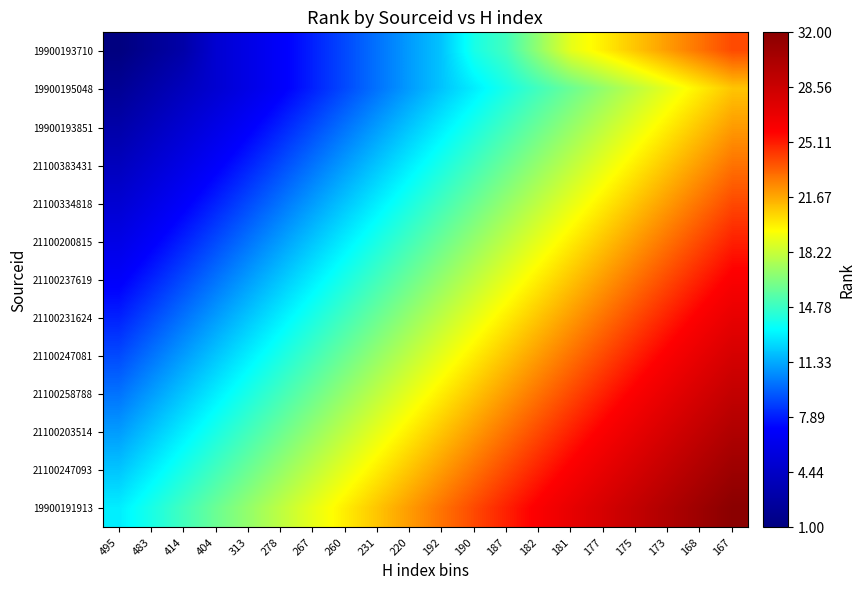

What is the greatest value displayed?

32